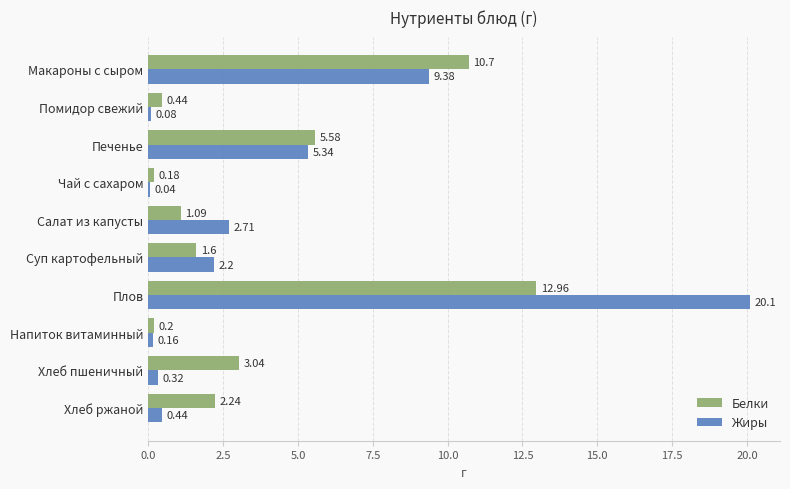

Which series has the largest total across all categories?

Жиры